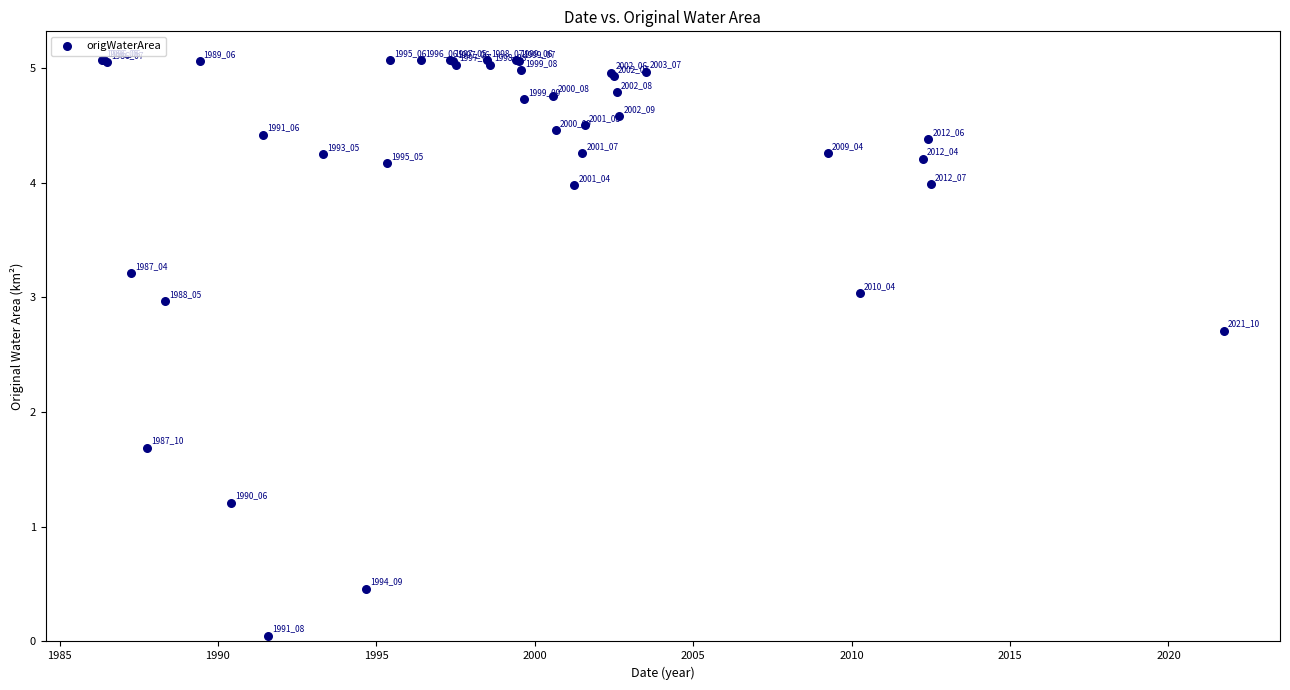

What Y value in the scatter plot is closest to 2?

1.7